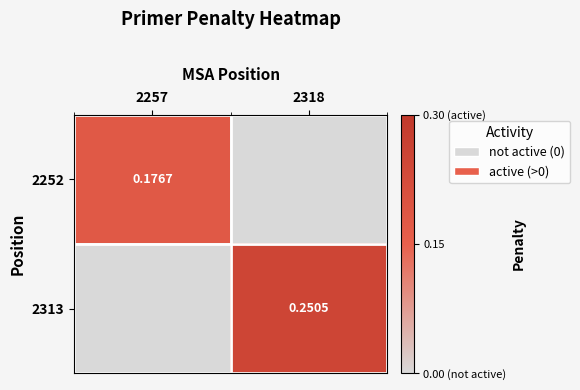

What is the difference between the 2313 values at 2318 and 2257?

0.3